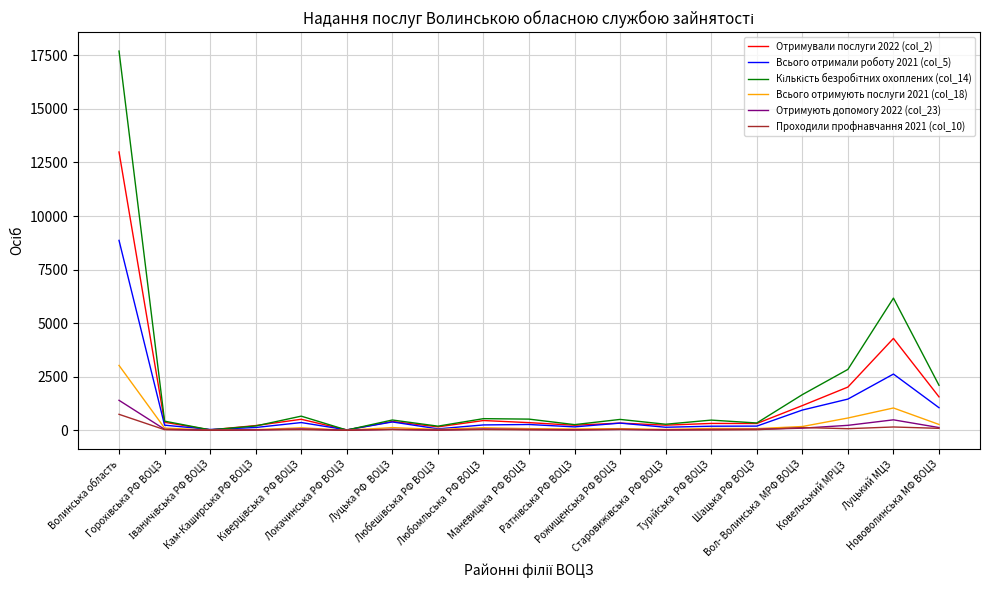

Reading right to left, extract all data points from this chart.

Отримували послуги 2022 (col_2): 1560	4288	2017	1153	316	320	239	336	235	357	455	160	410	16	514	220	19	373	12988
Всього отримали роботу 2021 (col_5): 1054	2624	1456	944	195	190	142	335	159	270	250	67	389	19	361	130	38	239	8862
Кількість безробітних охоплених (col_14): 2100	6168	2841	1664	341	475	282	507	264	521	543	193	480	11	660	201	20	426	17697
Всього отримують послуги 2021 (col_18): 272	1041	573	176	78	86	40	77	61	77	119	39	126	3	116	31	8	104	3027
Отримують допомогу 2022 (col_23): 127	488	231	98	48	39	18	40	25	40	60	10	45	2	63	16	3	46	1399
Проходили профнавчання 2021 (col_10): 91	154	75	128	27	18	17	40	13	22	35	8	35	1	32	19	2	28	745